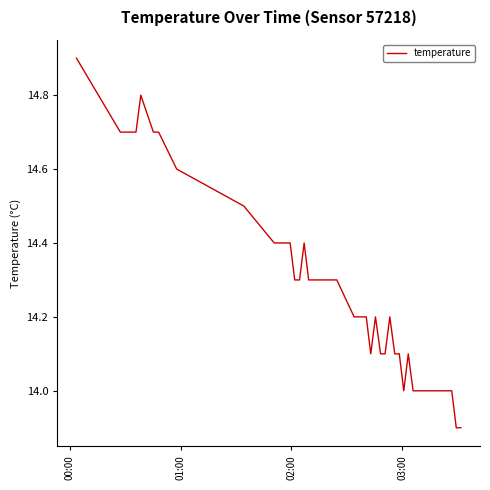

What is the smallest value displayed?

13.9